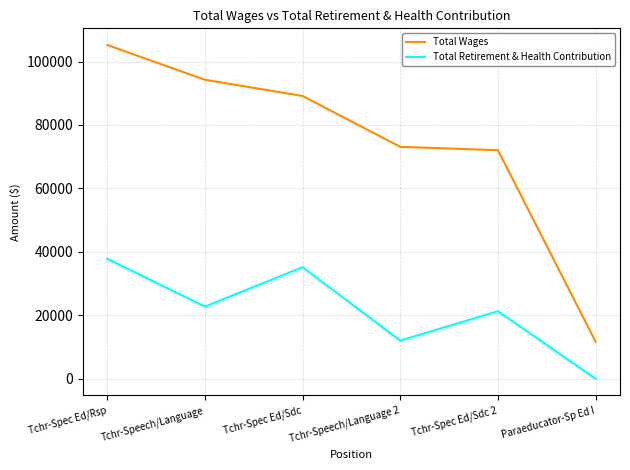

Reading right to left, extract all data points from this chart.

Total Wages: Paraeducator-Sp Ed I=11656	Tchr-Spec Ed/Sdc 2=72029	Tchr-Speech/Language 2=73094	Tchr-Spec Ed/Sdc=89129	Tchr-Speech/Language=94242	Tchr-Spec Ed/Rsp=105201
Total Retirement & Health Contribution: Paraeducator-Sp Ed I=0	Tchr-Spec Ed/Sdc 2=21263	Tchr-Speech/Language 2=11997	Tchr-Spec Ed/Sdc=35142	Tchr-Speech/Language=22723	Tchr-Spec Ed/Rsp=37781